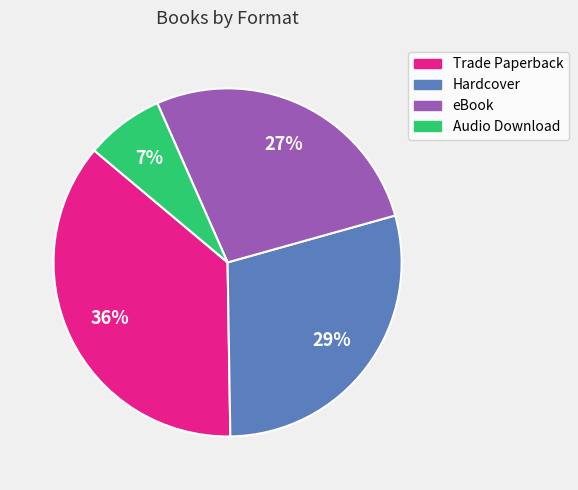

What is the ratio of the value at Trade Paperback to the value at Hardcover?

1.2